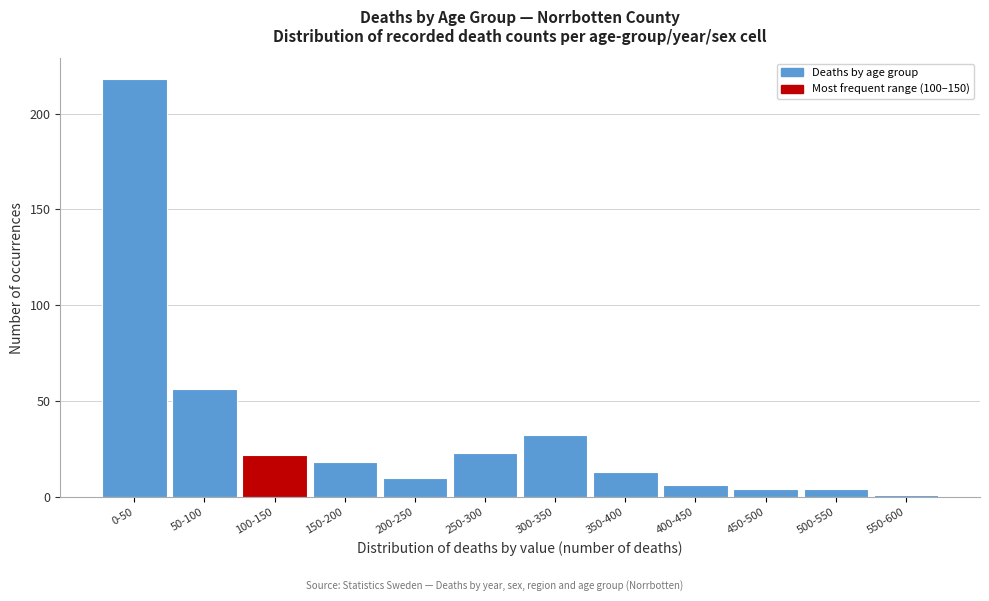

Reading left to right, list all the values displayed in this chart.

0-50=218	50-100=56	100-150=22	150-200=18	200-250=10	250-300=23	300-350=32	350-400=13	400-450=6	450-500=4	500-550=4	550-600=1